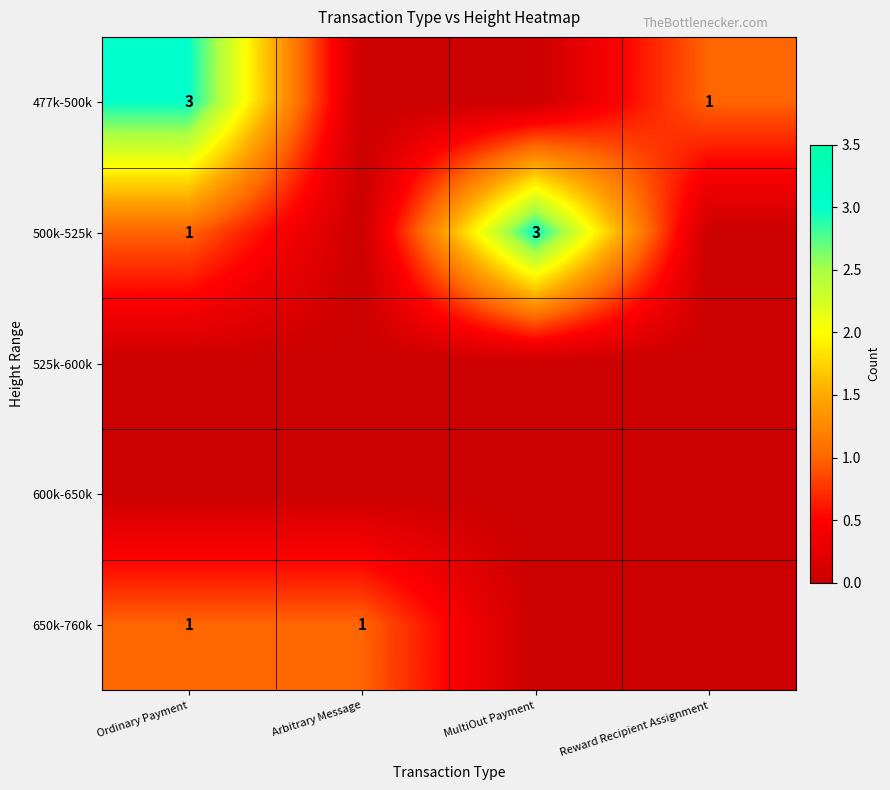

What is the sum of the 477k-500k values at Reward Recipient Assignment and Ordinary Payment?

4